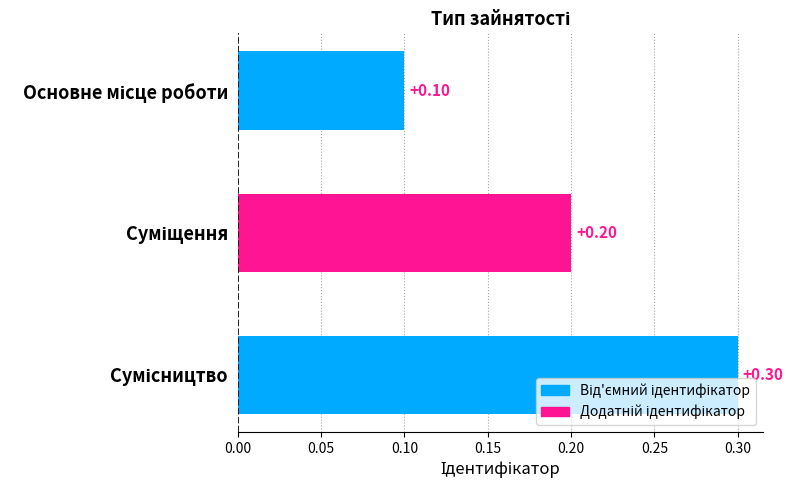

Count the number of data series in this chart.

1